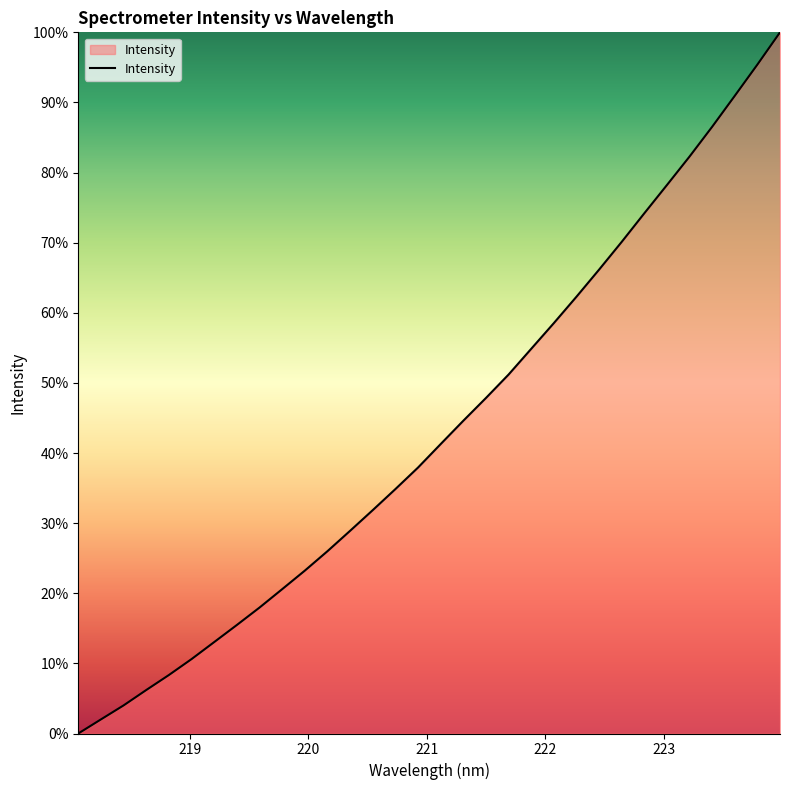

What is the difference between the maximum and minimum values?

100.0